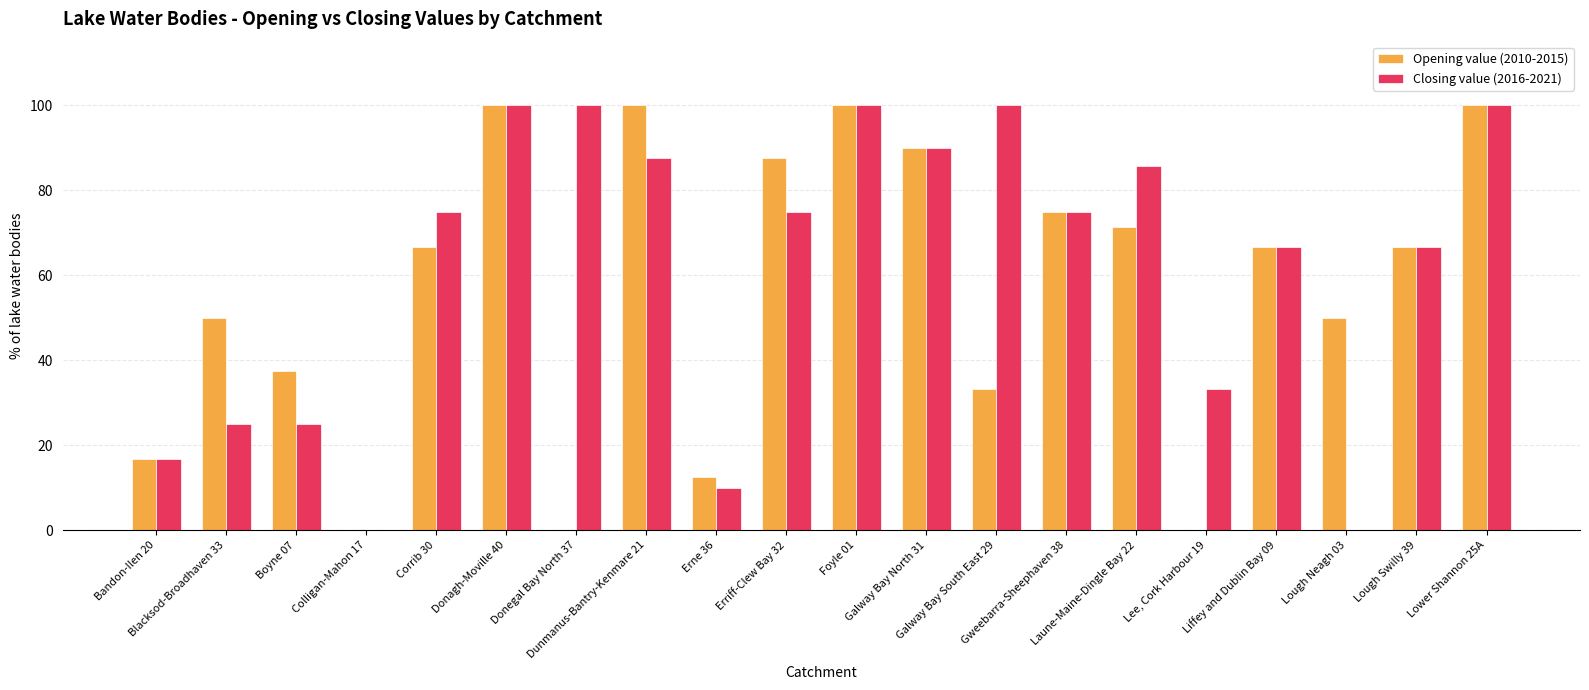

How many series are shown in this chart?

2